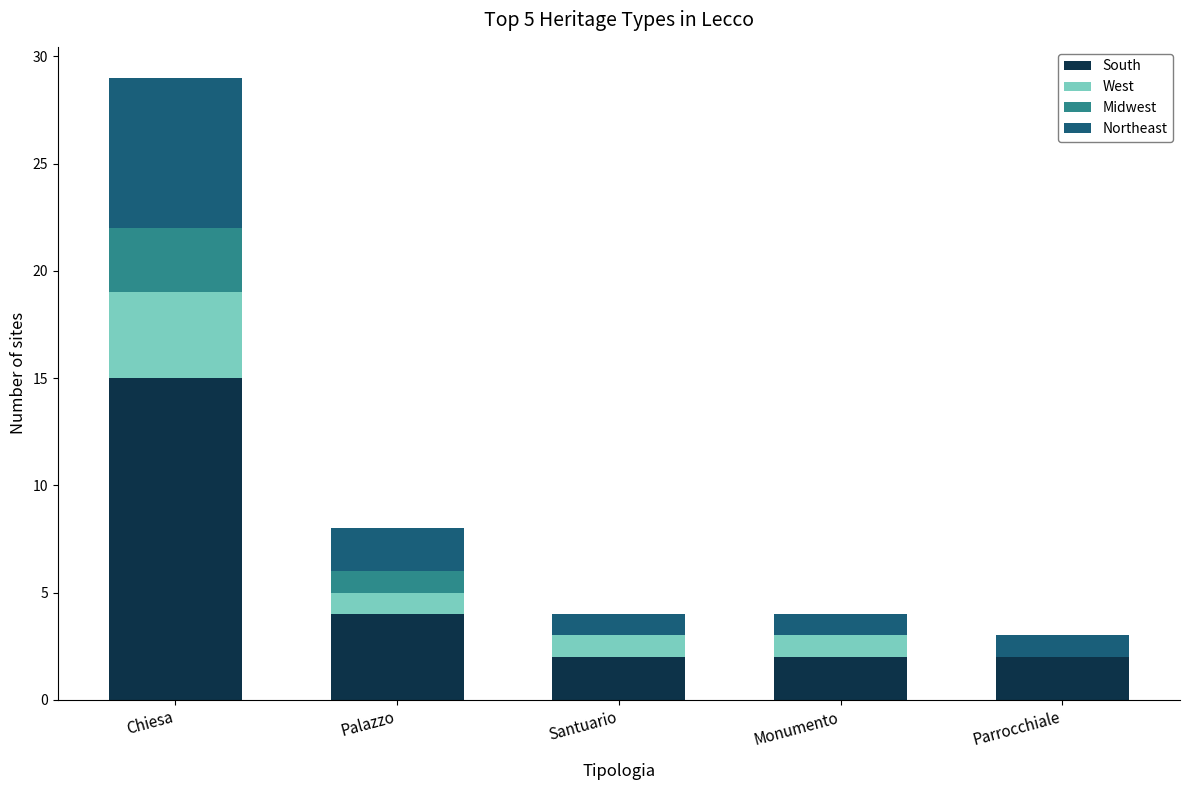

The value of South at Santuario is 2. True or false?

True